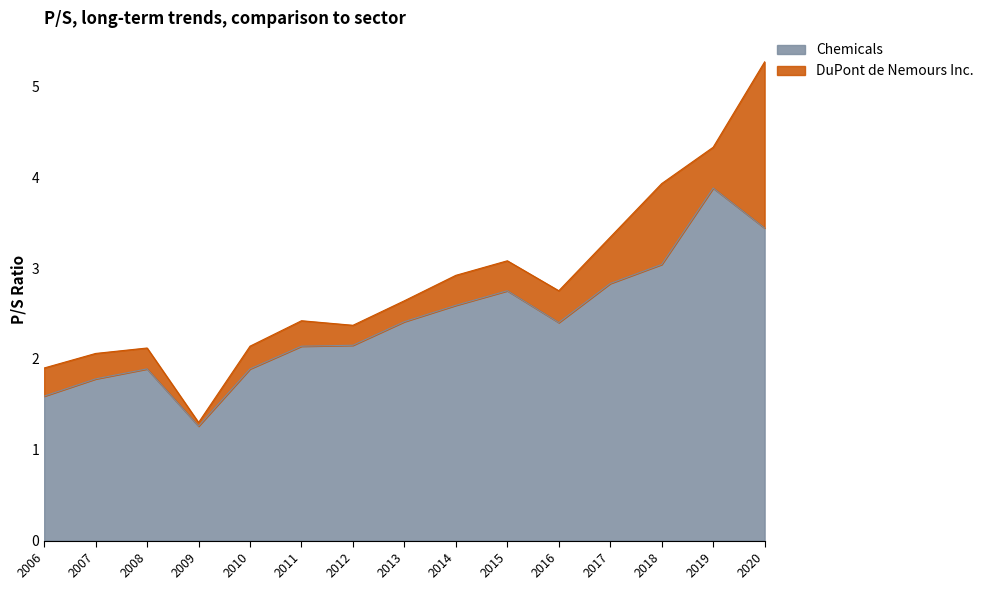

What is the value of the 10th point from the left?

2.8